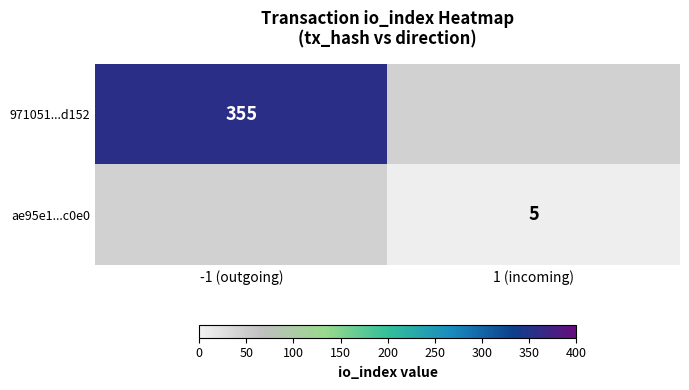

The value of 971051...d152 at -1 (outgoing) is 355. True or false?

True